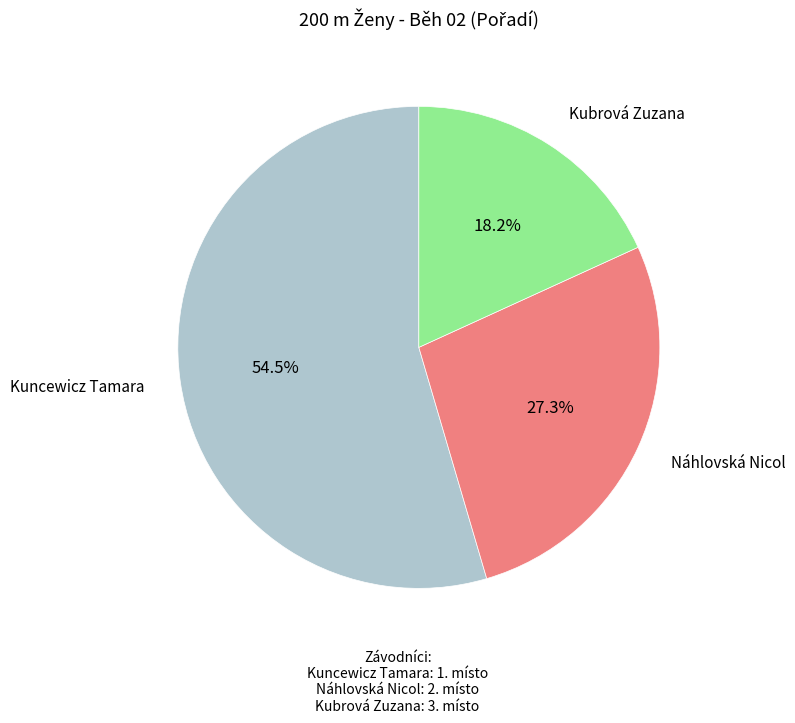

Count the number of slices in the pie.

3